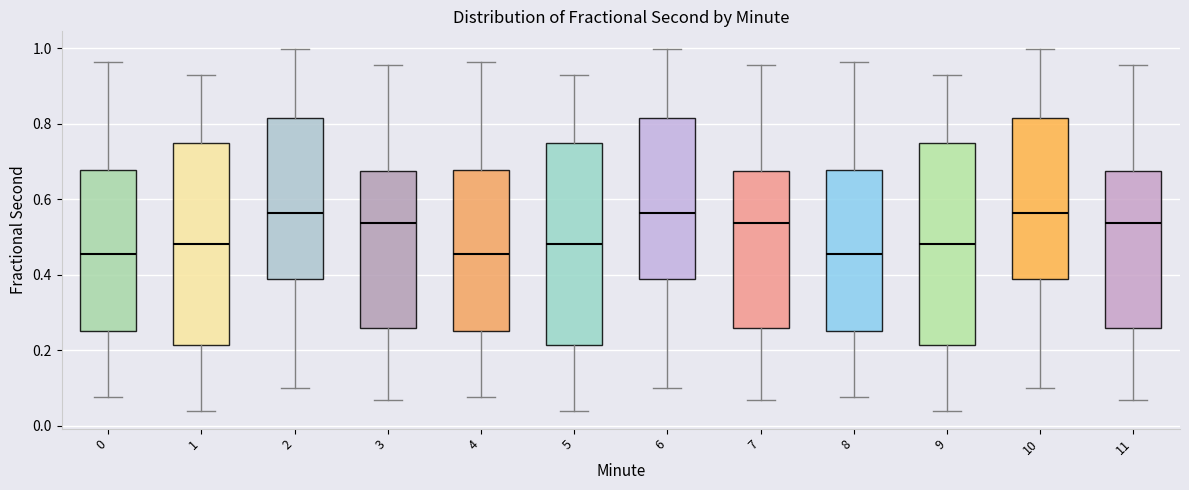

Reading left to right, read every box against the y-axis: the position of its median line, the range the box covers, and the ends of its whiskers. The values are not printed on the chart, so give them approximately, as read against the axis.

0: median 0.46, box 0.26 to 0.68, whiskers 0.08 to 0.96
1: median 0.48, box 0.22 to 0.74, whiskers 0.04 to 0.92
2: median 0.56, box 0.38 to 0.82, whiskers 0.10 to 1.00
3: median 0.54, box 0.26 to 0.68, whiskers 0.06 to 0.96
4: median 0.46, box 0.26 to 0.68, whiskers 0.08 to 0.96
5: median 0.48, box 0.22 to 0.74, whiskers 0.04 to 0.92
6: median 0.56, box 0.38 to 0.82, whiskers 0.10 to 1.00
7: median 0.54, box 0.26 to 0.68, whiskers 0.06 to 0.96
8: median 0.46, box 0.26 to 0.68, whiskers 0.08 to 0.96
9: median 0.48, box 0.22 to 0.74, whiskers 0.04 to 0.92
10: median 0.56, box 0.38 to 0.82, whiskers 0.10 to 1.00
11: median 0.54, box 0.26 to 0.68, whiskers 0.06 to 0.96